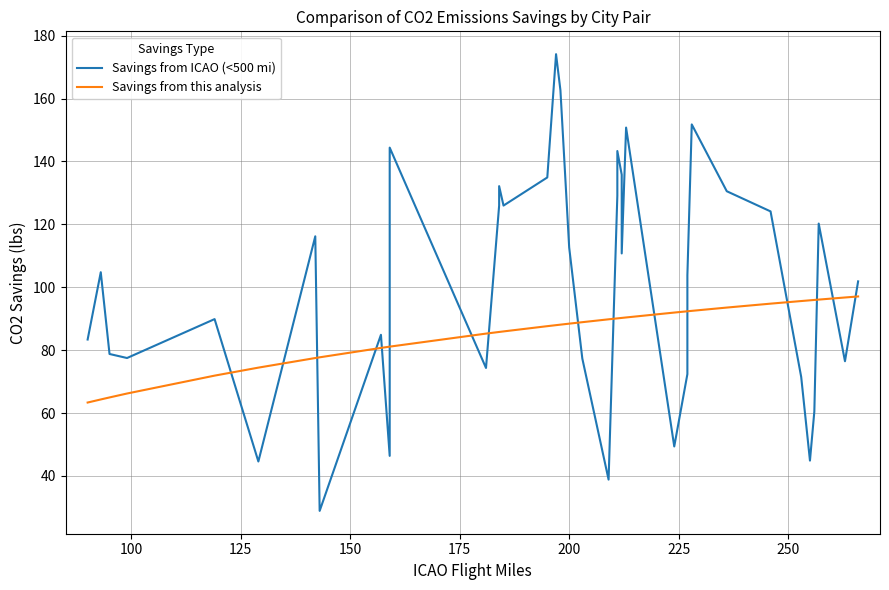

Rank the series by their maximum value, from lowest to highest.

Savings from this analysis, Savings from ICAO (<500 mi)